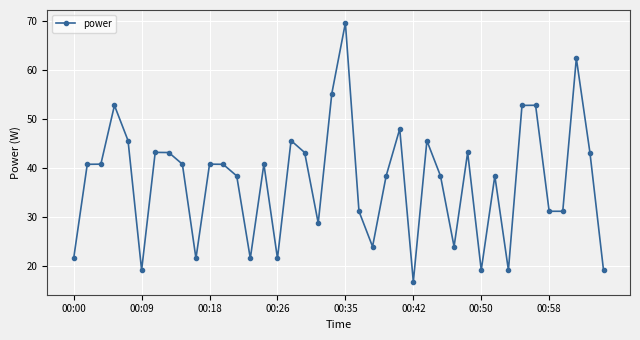

What is the value of the 11th point from the left?

40.8